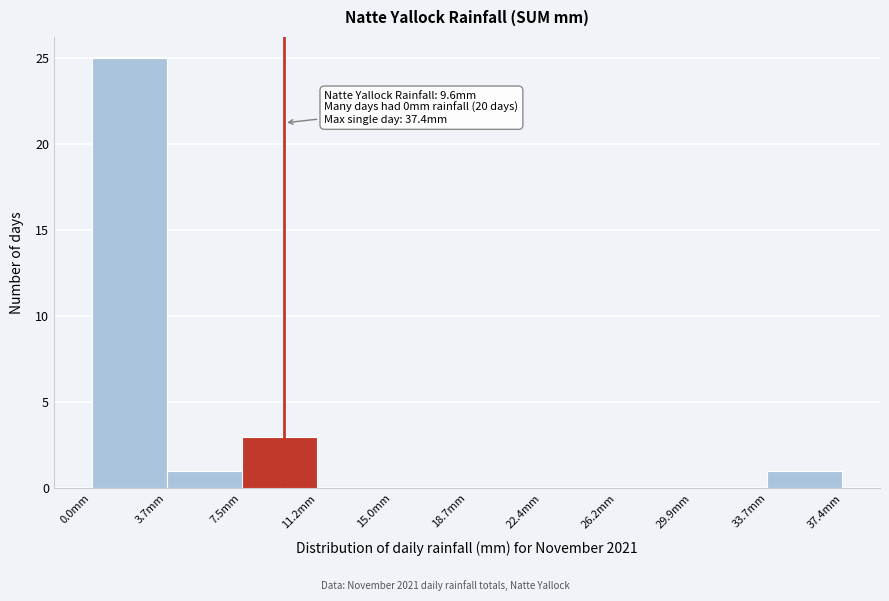

Which range on the x-axis has the tallest bar?

0.0 to 3.5